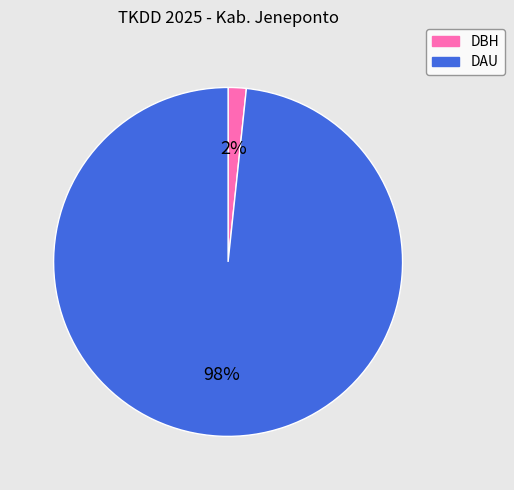

Which category has the biggest portion of the pie?

DAU